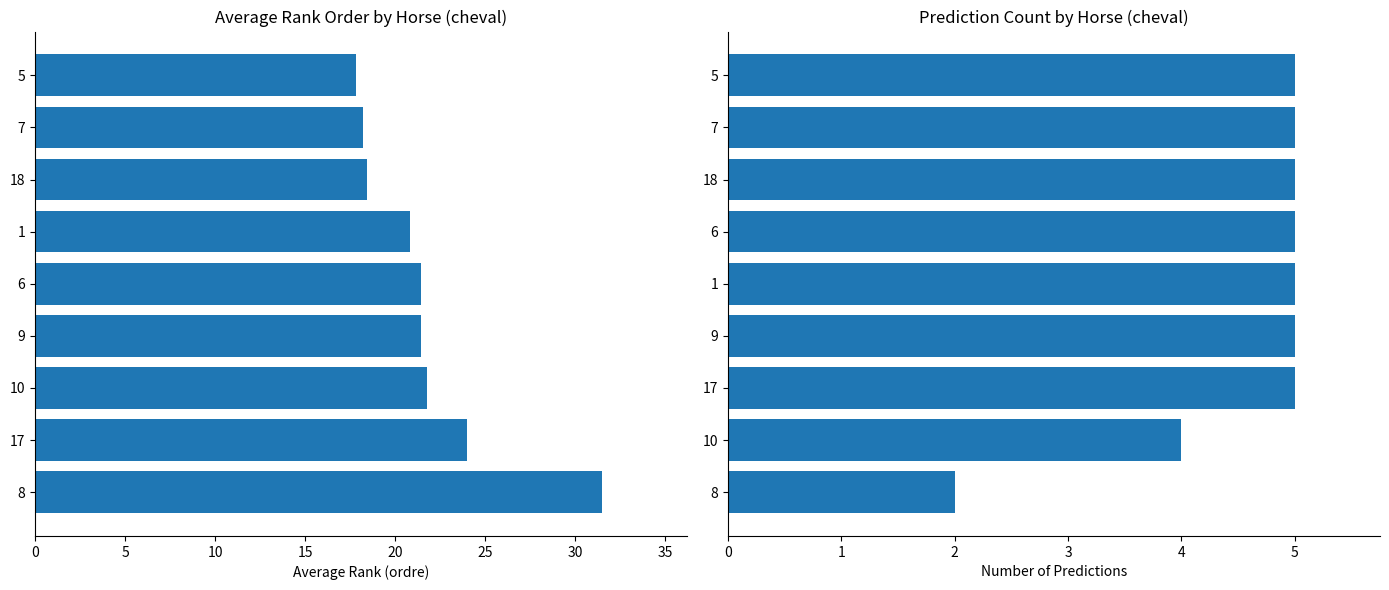

Which series has the largest total across all categories?

avg ordre